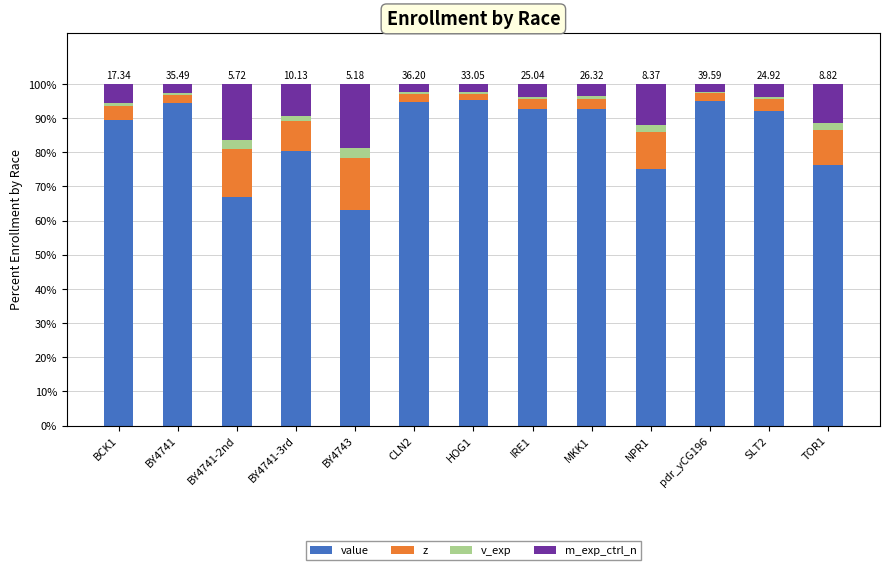

Which series has the widest spread of values?

value